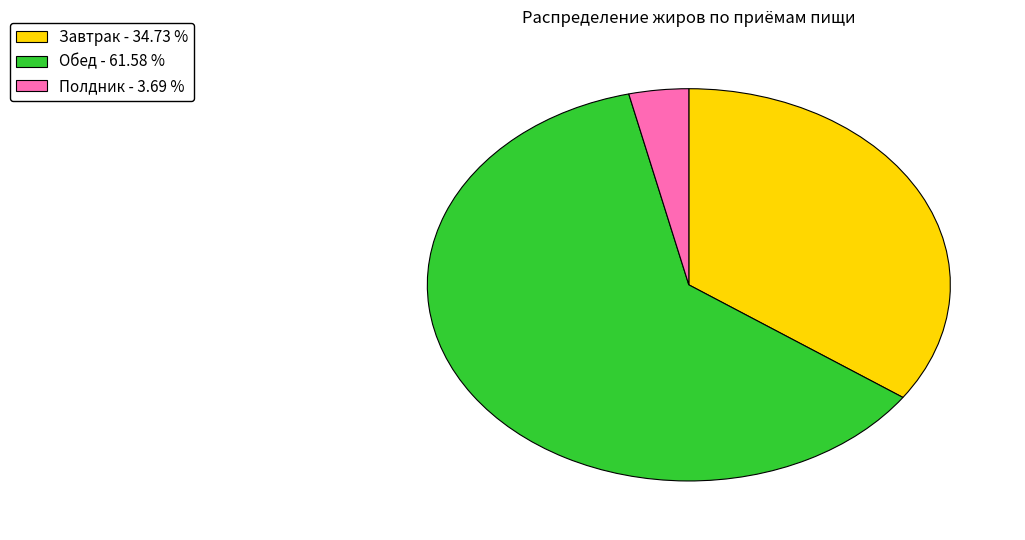

Is there a majority slice in this chart?

Yes